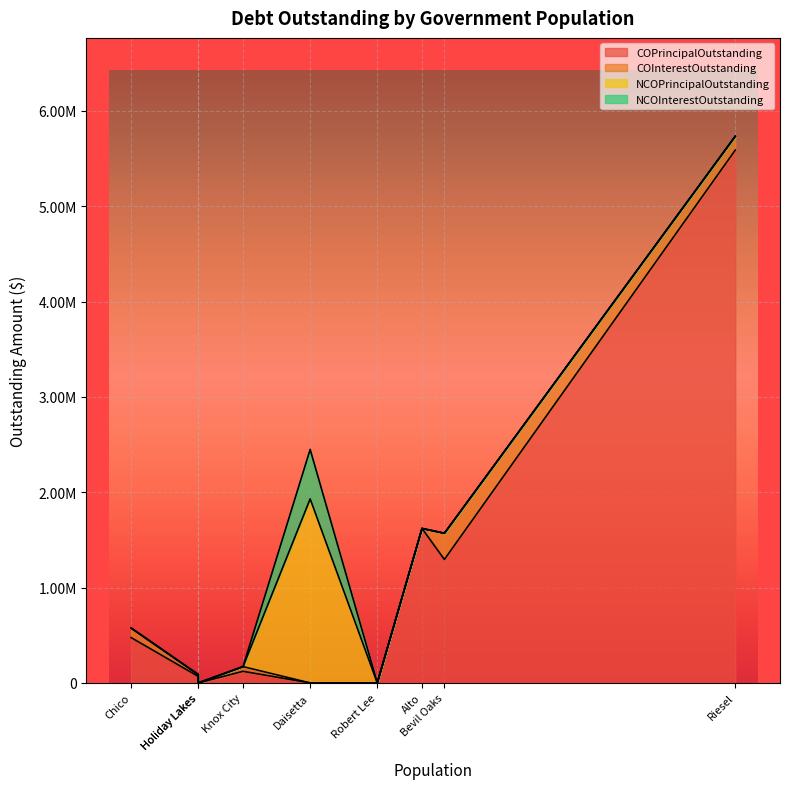

At Robert Lee, list the series in order from largest to smallest.

COPrincipalOutstanding, COInterestOutstanding, NCOPrincipalOutstanding, NCOInterestOutstanding